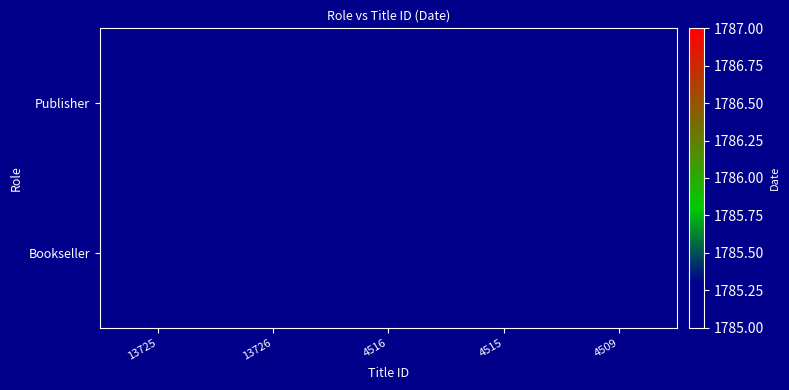

How many data points does each series have?

5